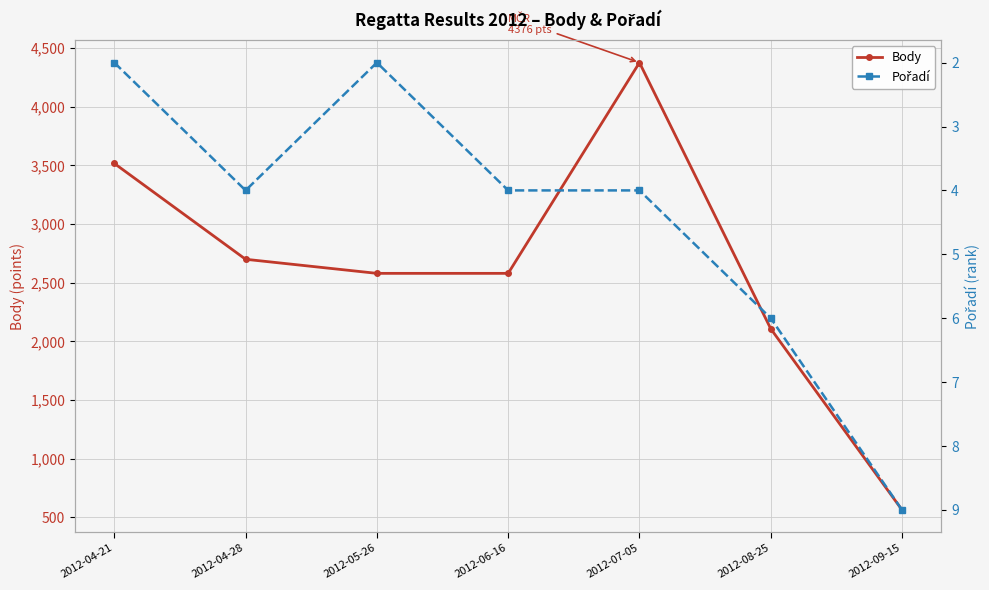

What is the label of the 1st point from the left?

2012-04-21